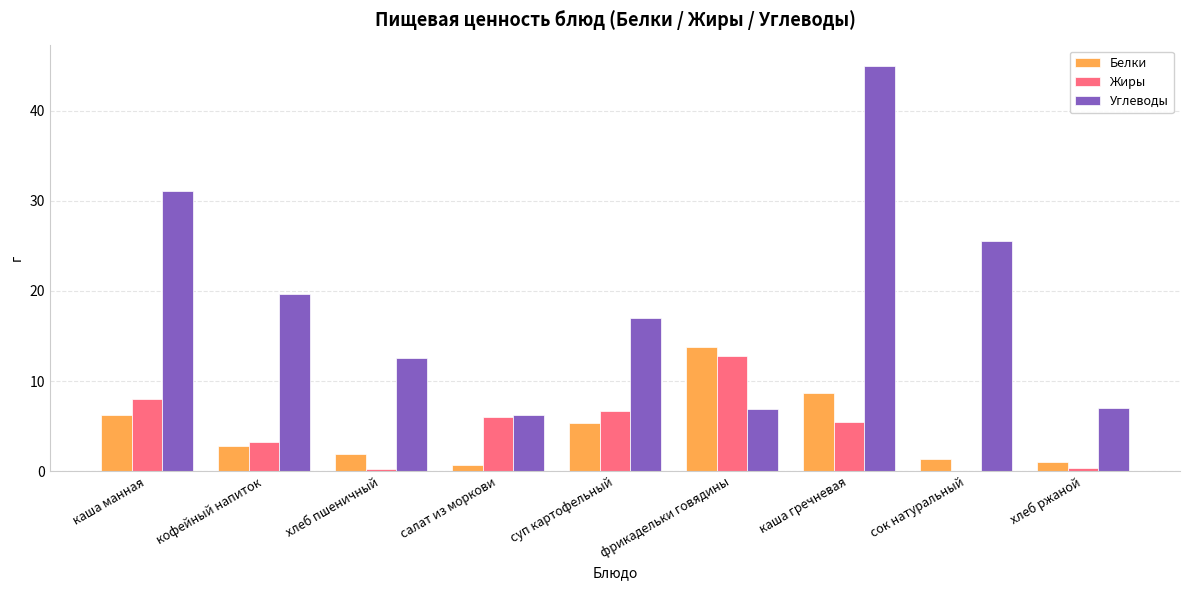

What are all the series names shown in the legend?

Белки, Жиры, Углеводы